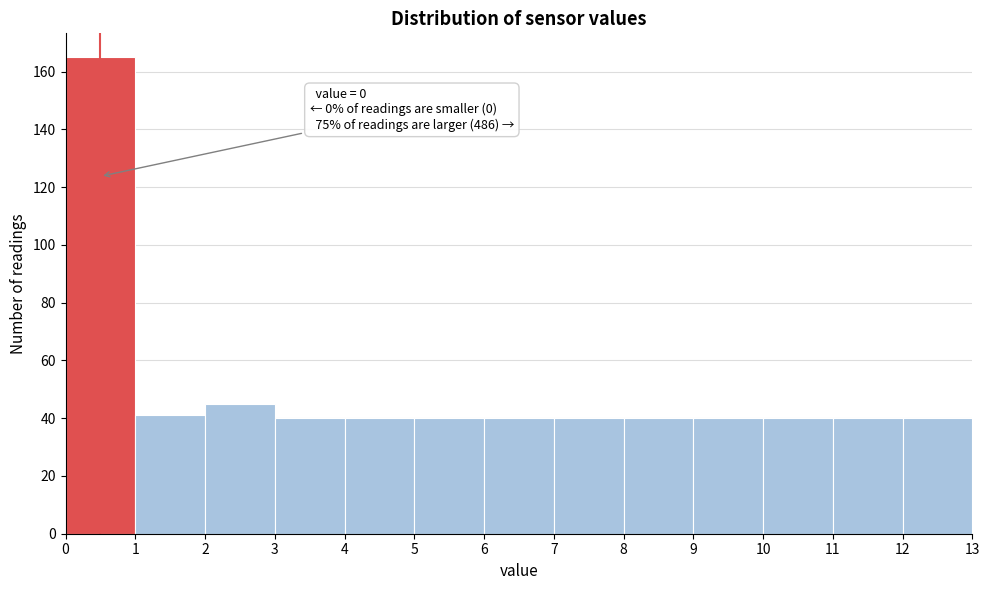

Over which range of the x-axis is the bar tallest?

0 to 1